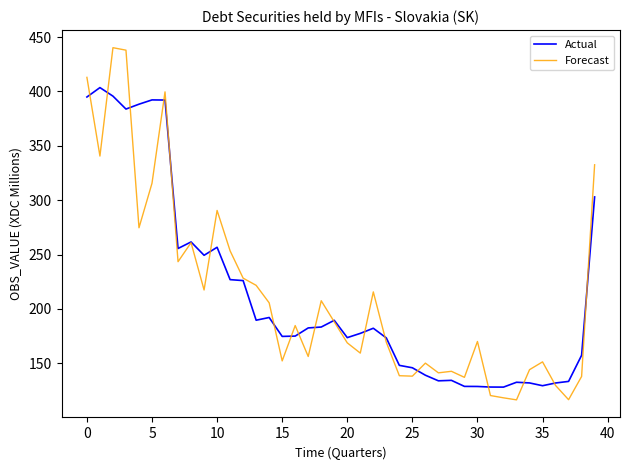

Rank the series by their maximum value, from highest to lowest.

Forecast, Actual